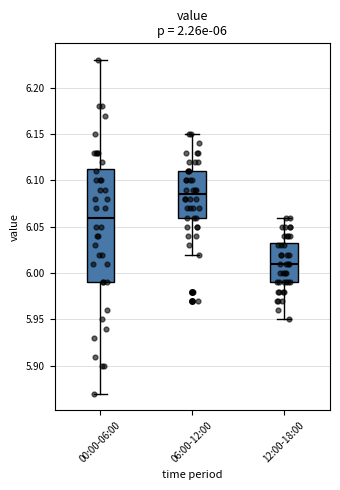

Comparing the boxes themselves (not the whiskers), which one is the tallest?

00:00-06:00